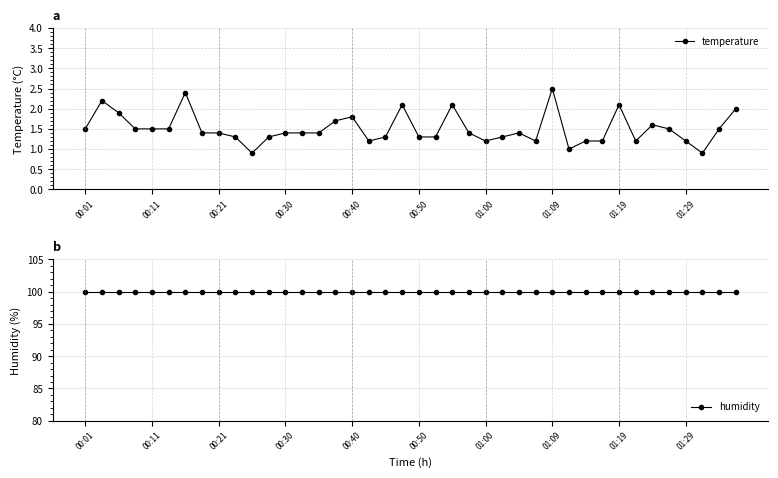

True or false: humidity has more than 1 interior local peaks.

False